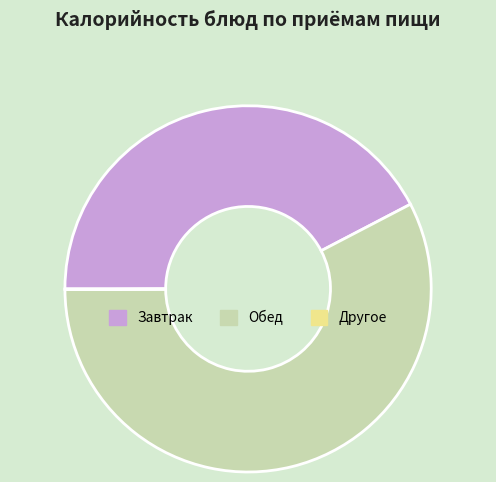

Is it true that Обед is 68% of the pie?

False